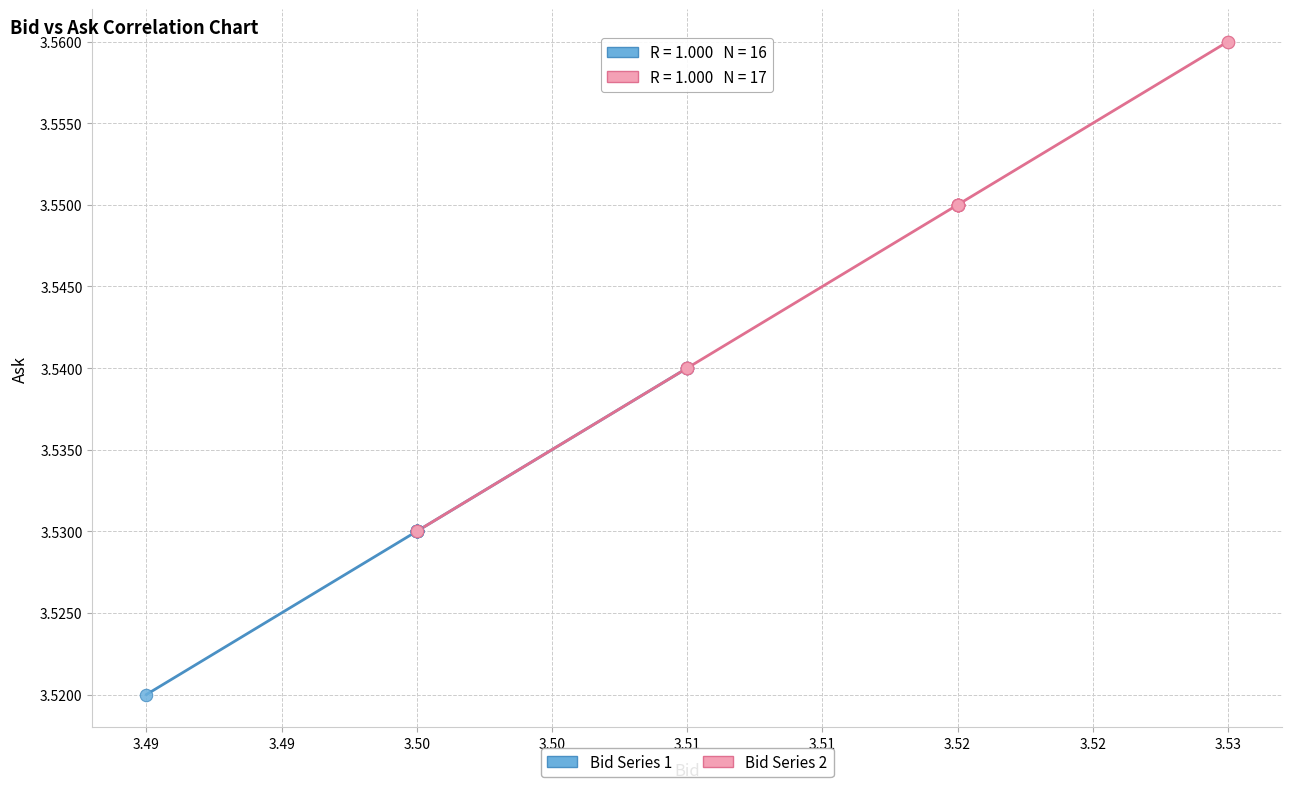

Which series has the widest spread of Y values?

Bid Series 2